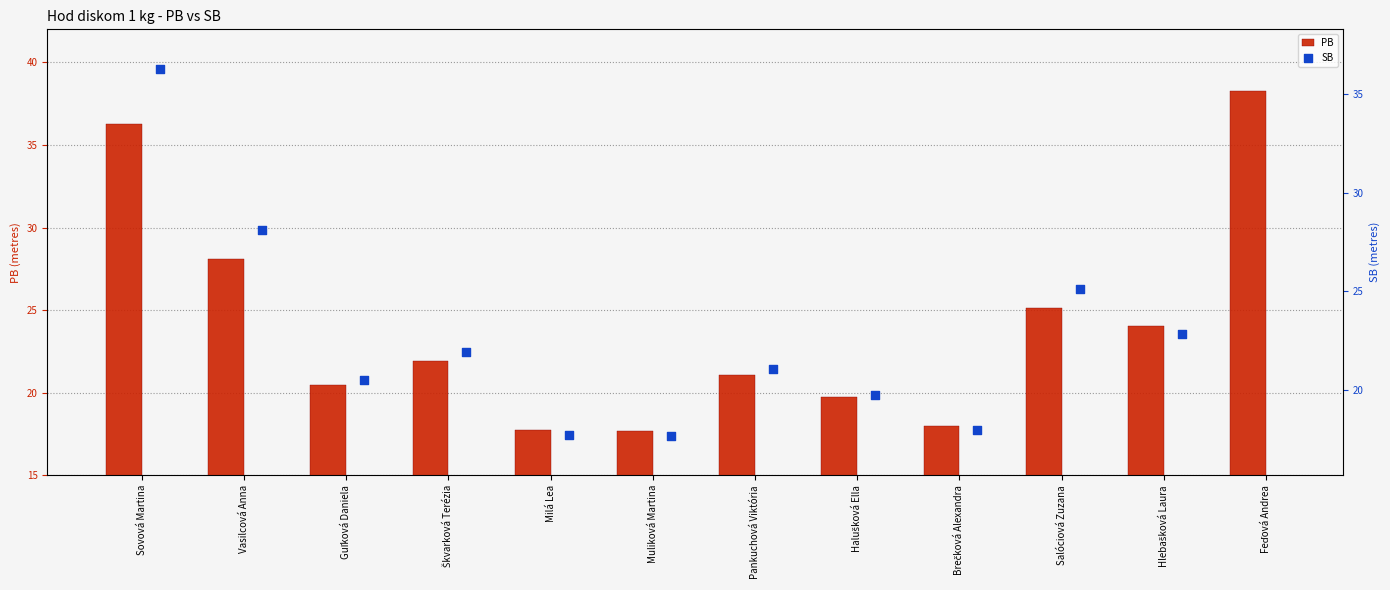

At how many categories does at least one series exceed 31?

2